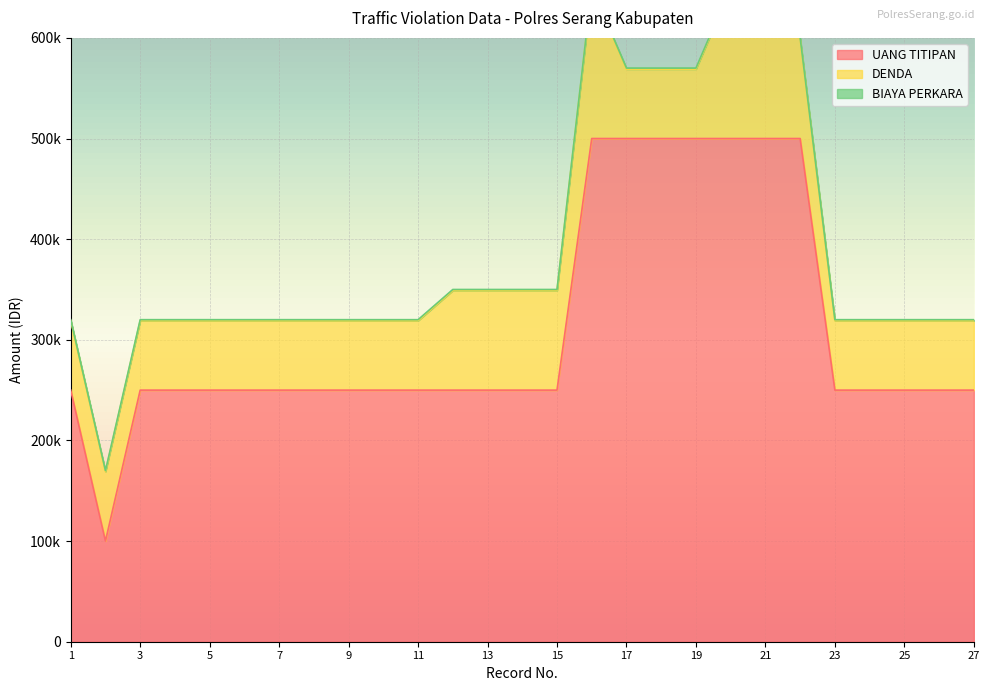

What is the average value of the UANG TITIPAN series?

309259